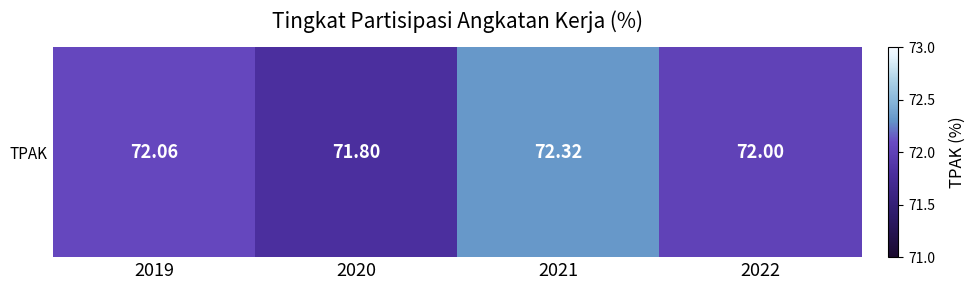

How many distinct data groups are displayed?

1